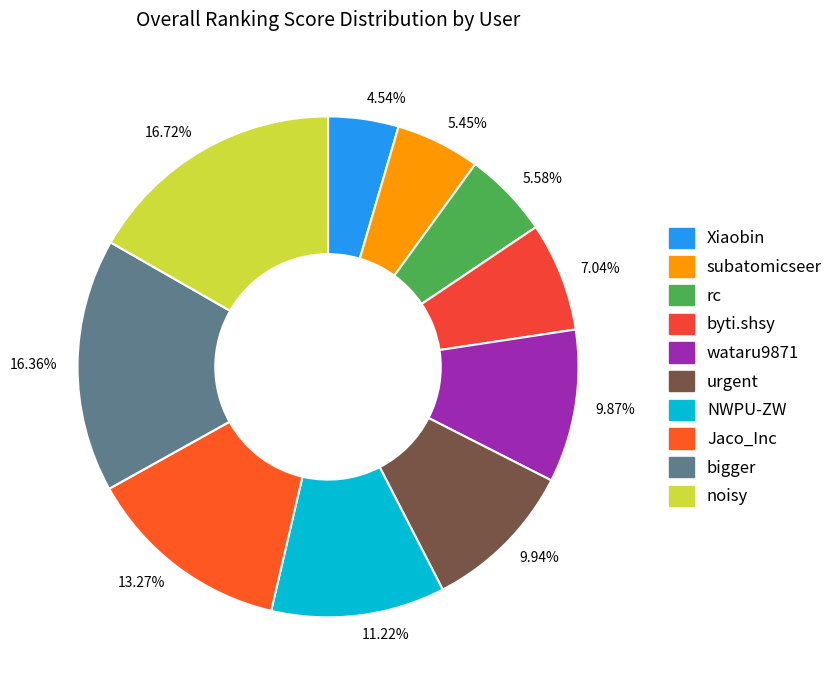

Does 16.36% account for over 50% of the chart?

No